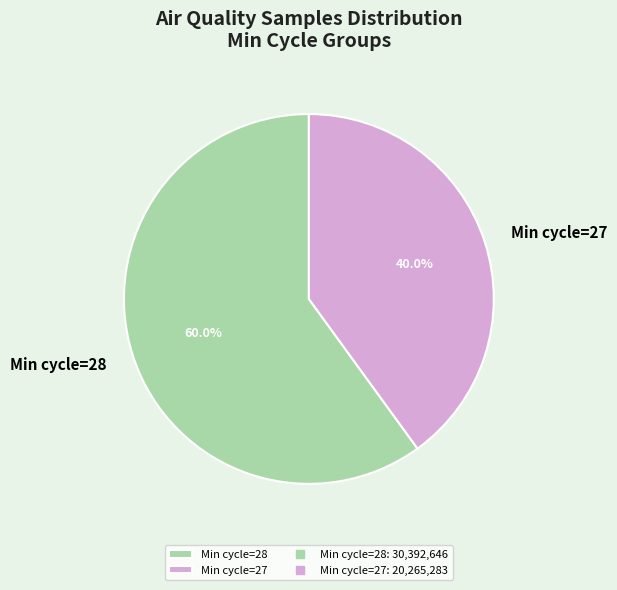

Between Min cycle=28 and Min cycle=27, which is larger?

Min cycle=28